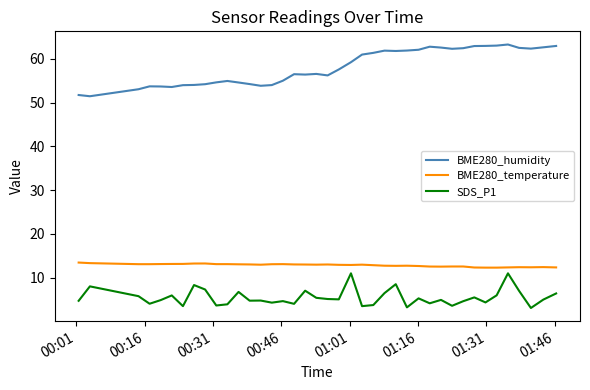

True or false: SDS_P1 has more than 2 points higher than both neighbors.

True